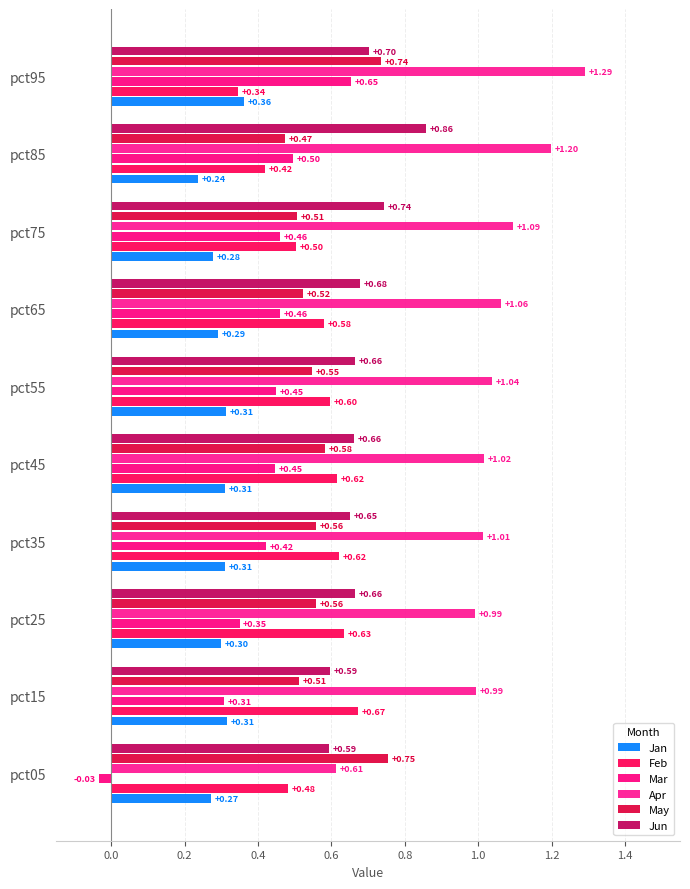

What is the value of the May bar at the 3rd from the left?

0.6